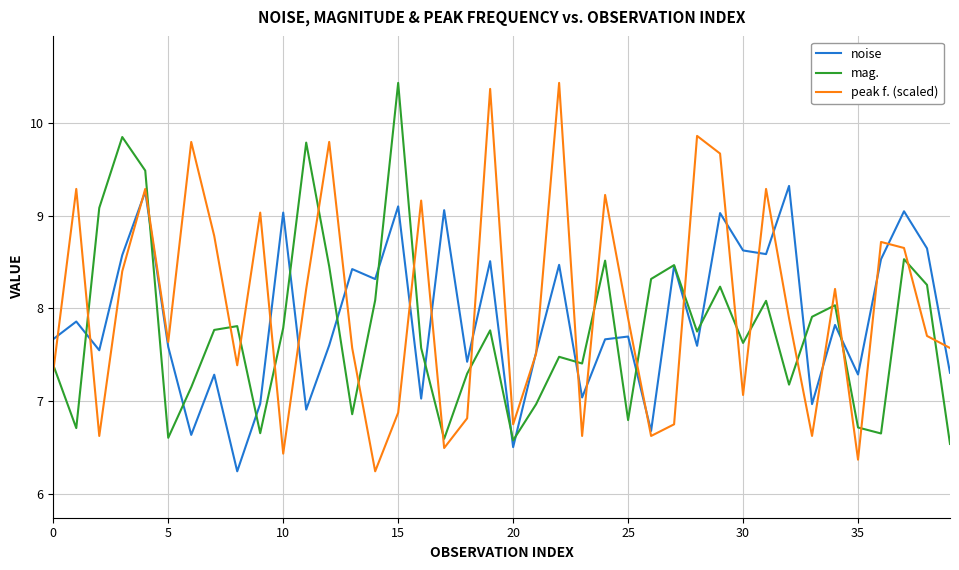

True or false: mag. has more than 2 points higher than both neighbors.

True